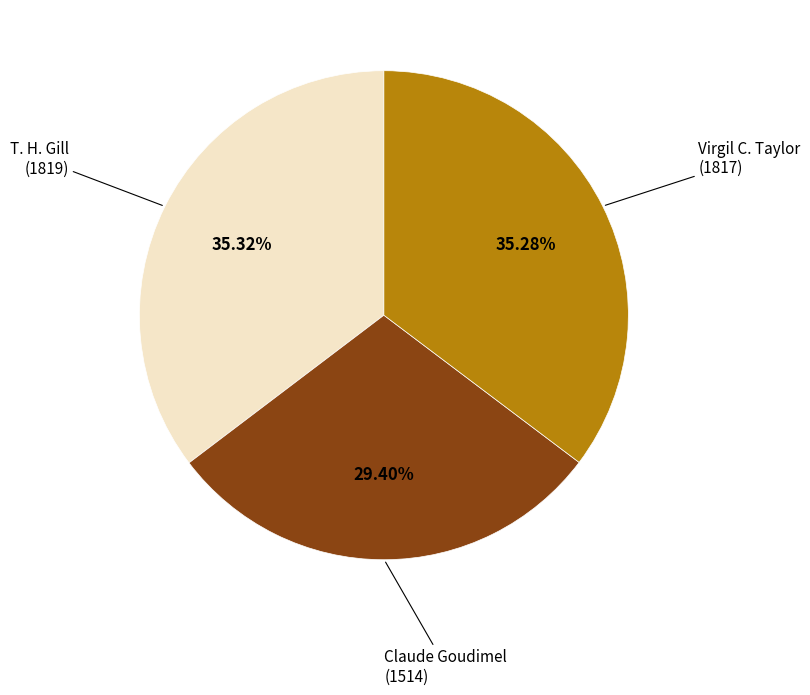

How many segments does this pie chart have?

3